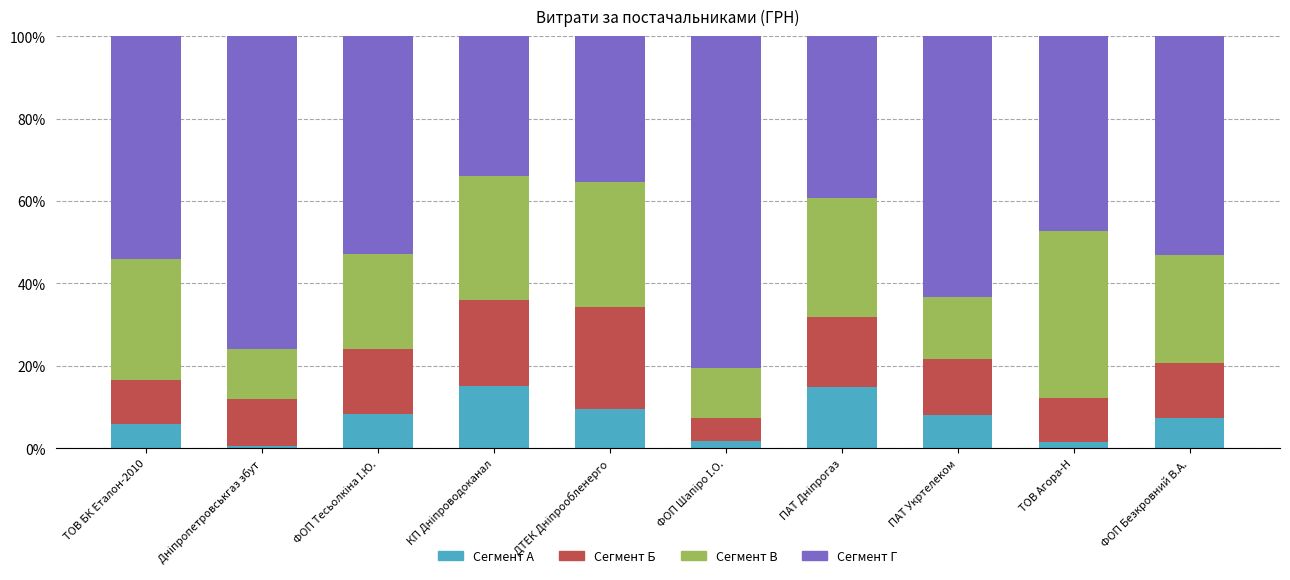

Where does the Сегмент Б series first go above 13?

ФОП Тесьолкіна І.Ю.